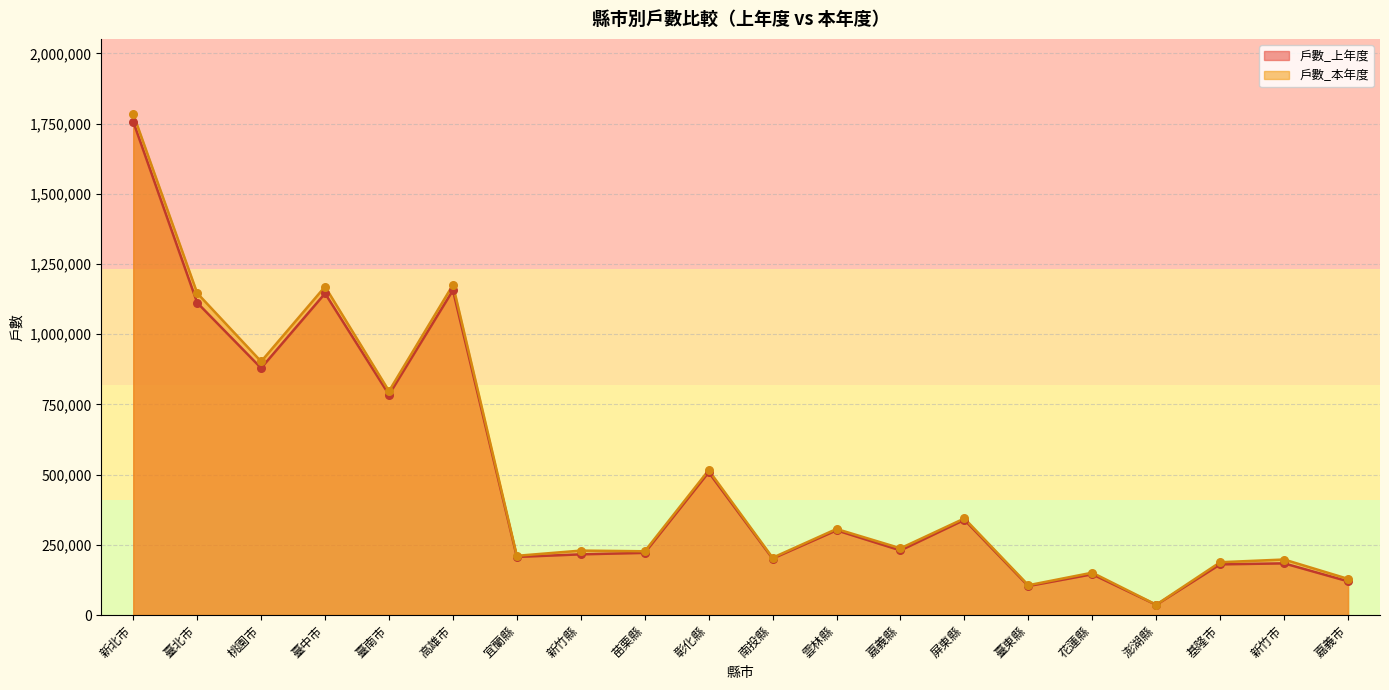

Which series has the largest Y range (max minus min)?

戶數_本年度